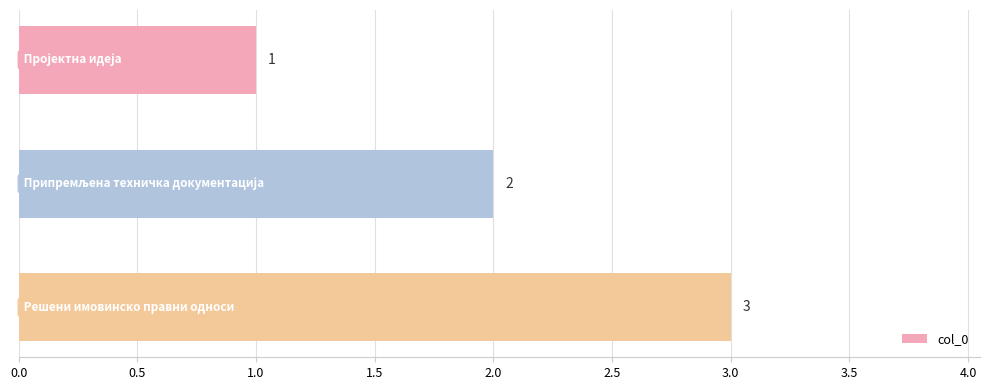

How many bars are there in total?

3